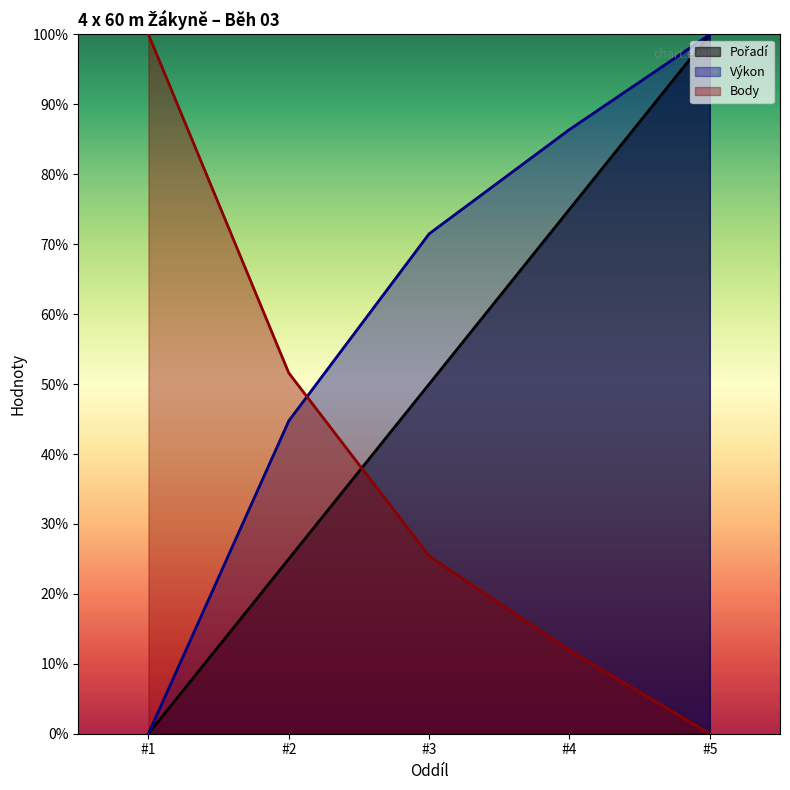

Which series ends up on top after the final intersection of Body and Pořadí?

Pořadí